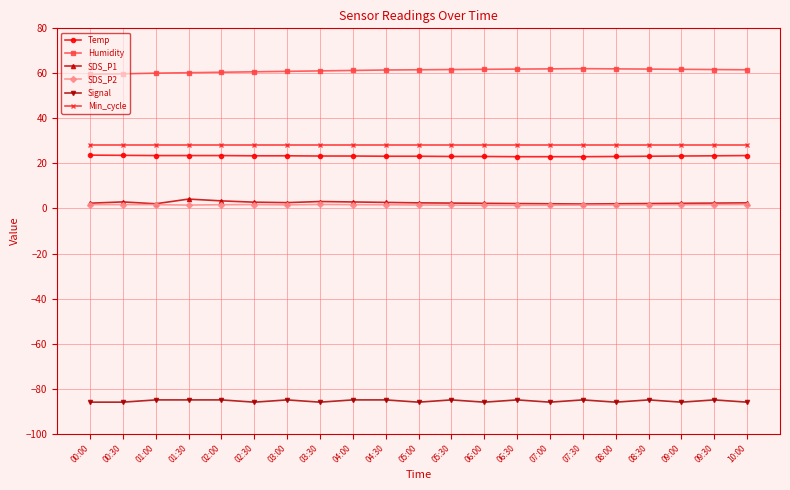

What is the label of the 16th point from the right?

02:30